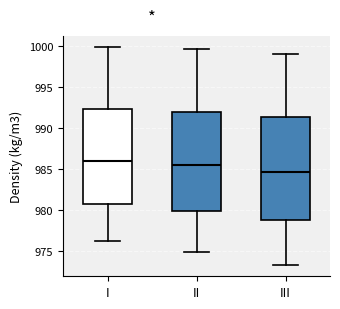

Which box has the lowest median line?

III